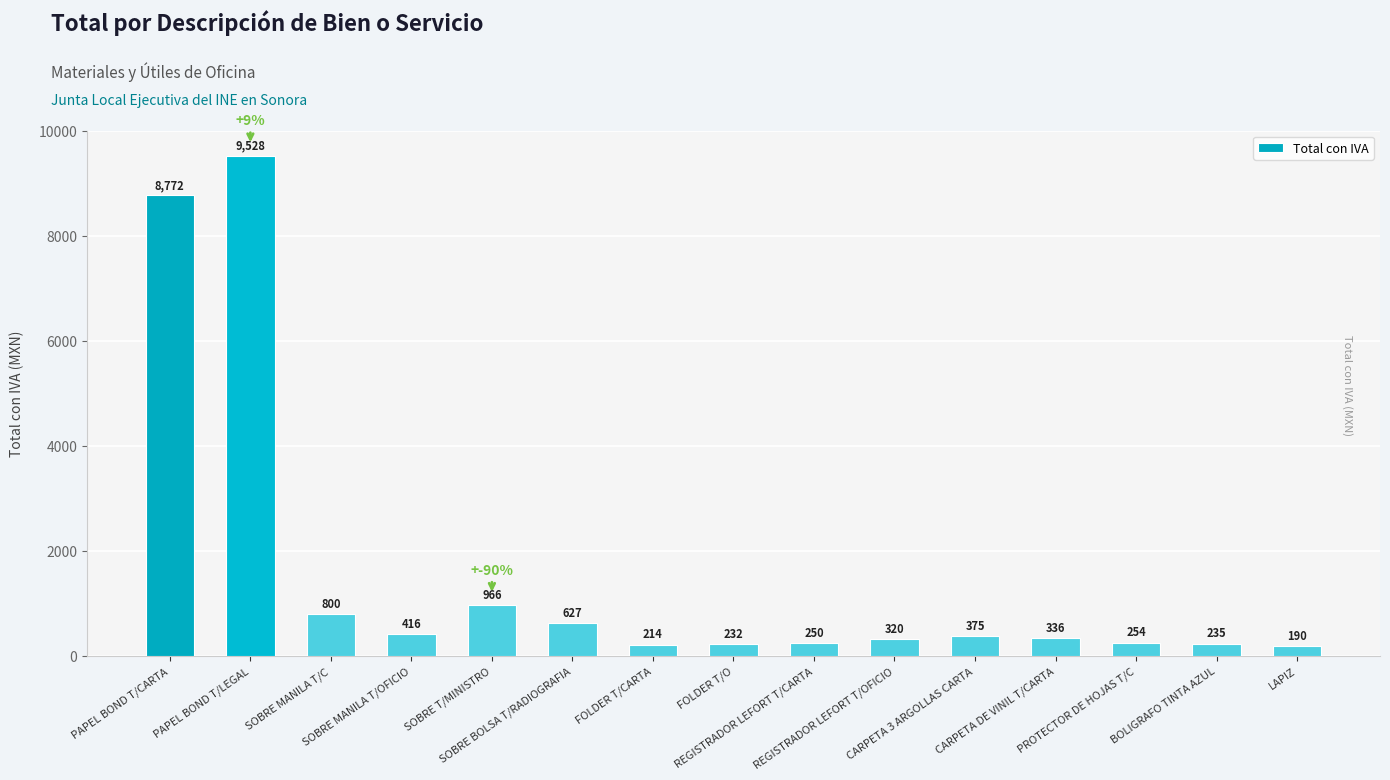

What is the change in value from CARPETA 3 ARGOLLAS CARTA to BOLIGRAFO TINTA AZUL?

-140